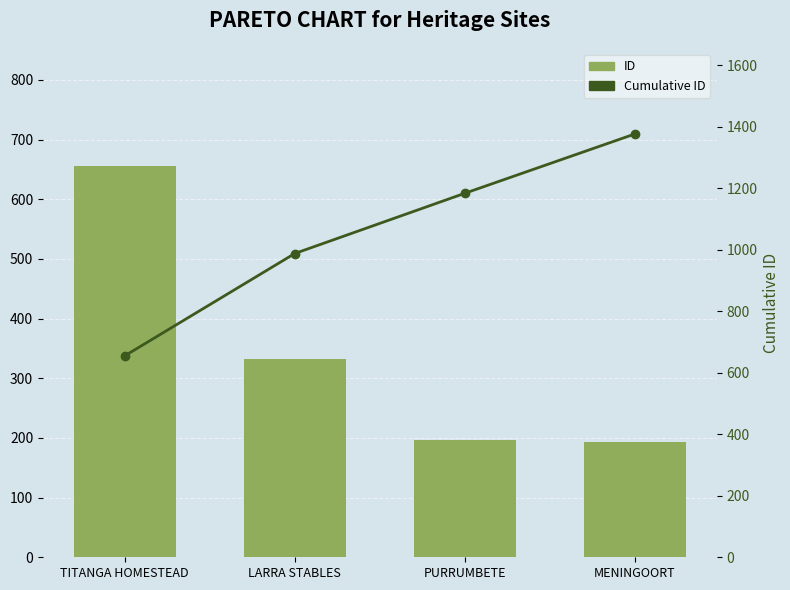

What is the label of the 3rd bar from the right?

LARRA STABLES